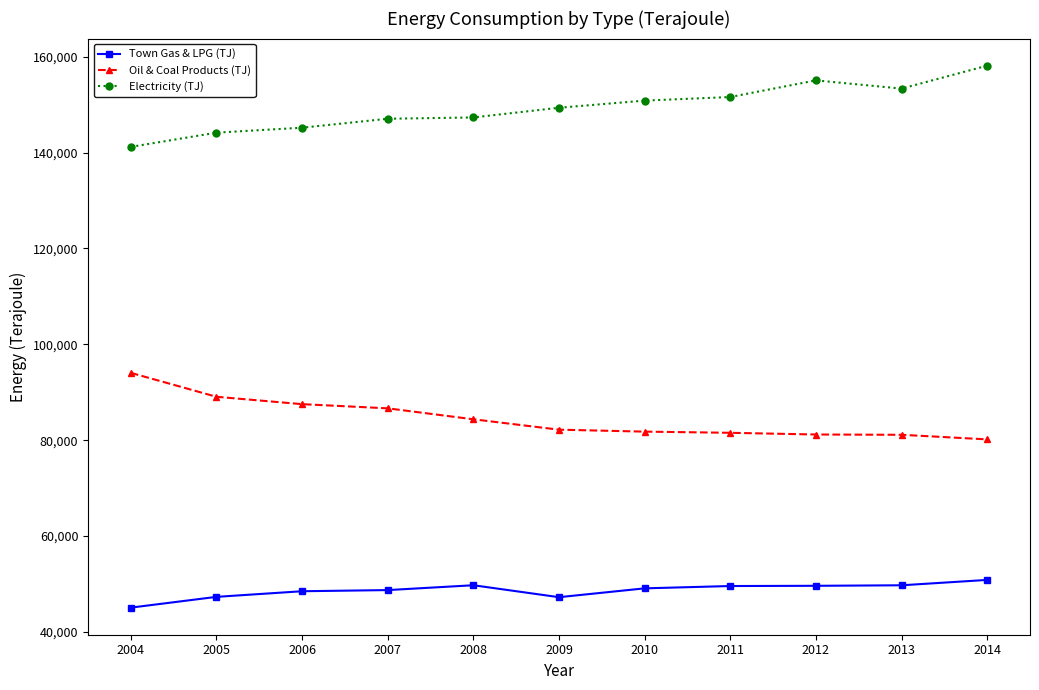

Rank the series by their average value, from lowest to highest.

Town Gas & LPG (TJ), Oil & Coal Products (TJ), Electricity (TJ)